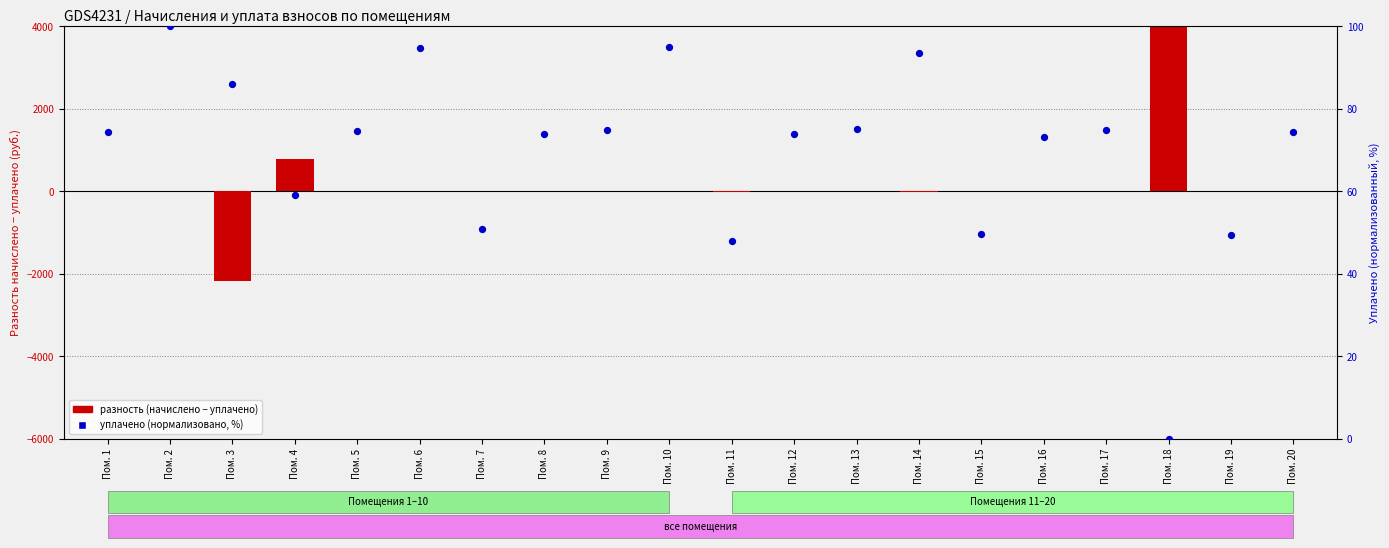

Which series contains the highest Y value?

разность (начислено − уплачено)